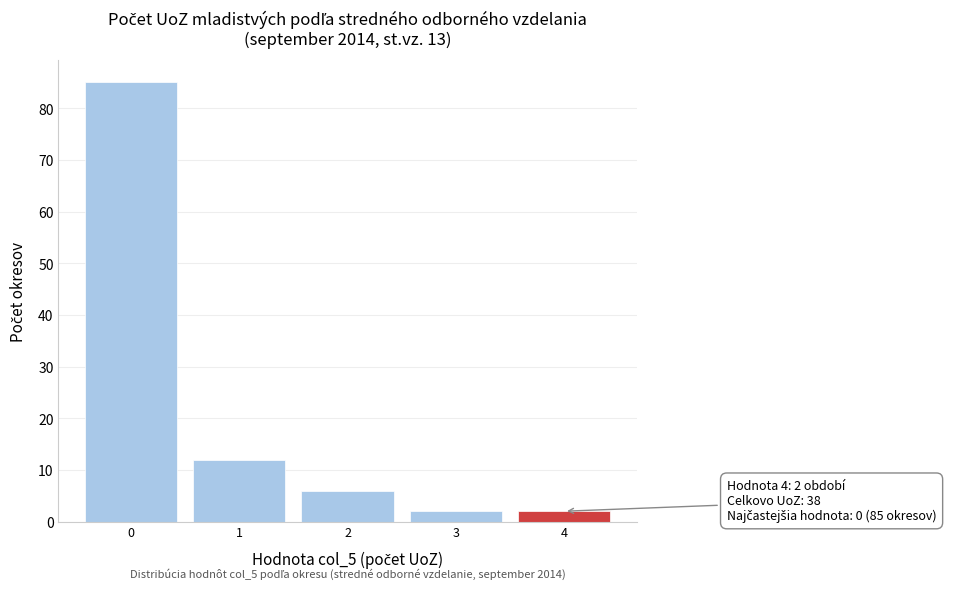

Reading left to right, what are all the values shown in this chart?

85	12	6	2	2